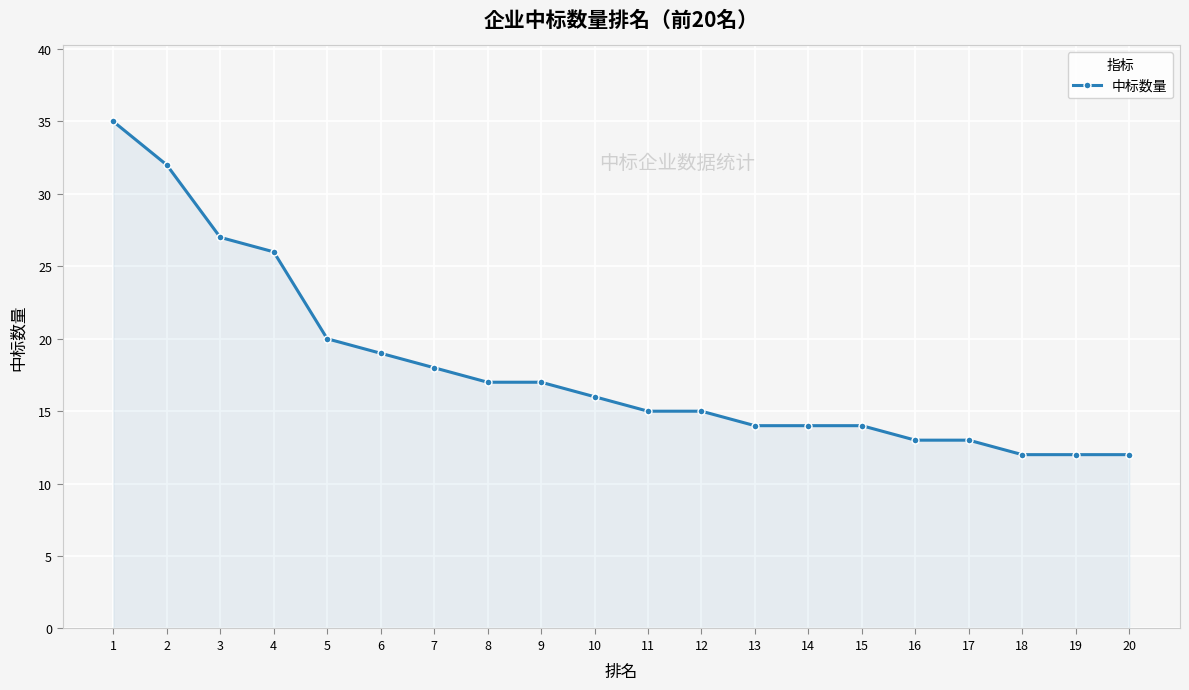

At which category does the chart reach its peak across all series?

1